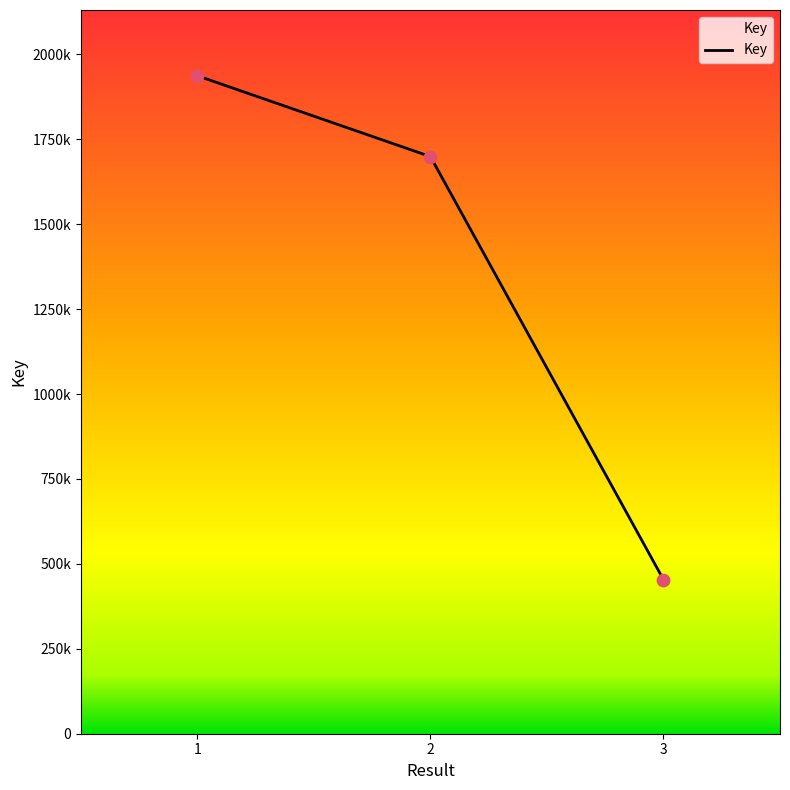

Which has a higher value, 1 or 2?

1